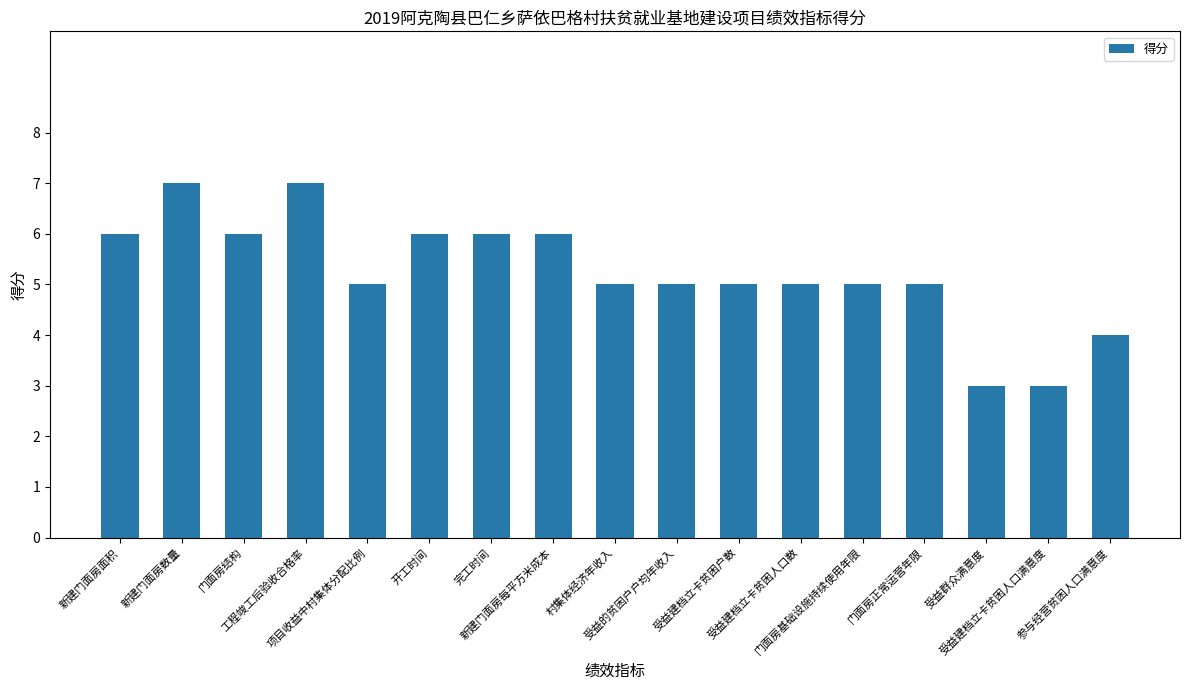

What is the sum of all values?

89